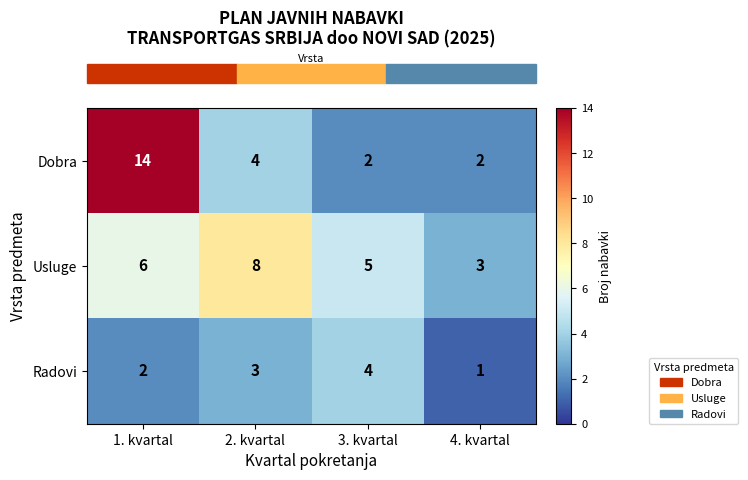

At how many categories does at least one series exceed 7?

2